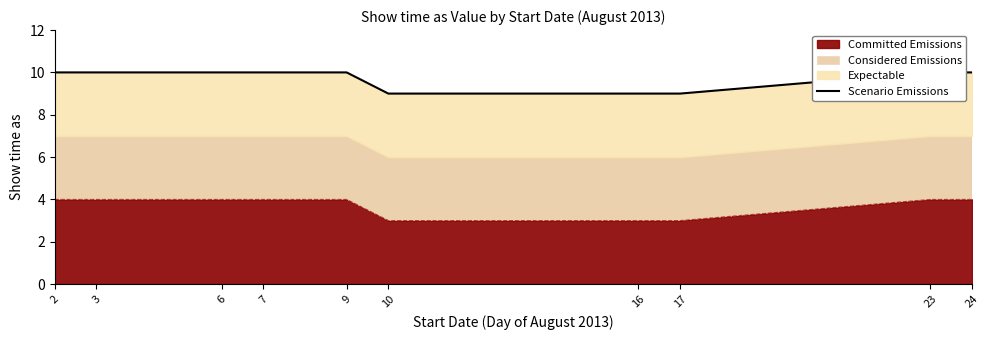

Reading right to left, extract all data points from this chart.

10	10	9	9	9	10	10	10	10	10